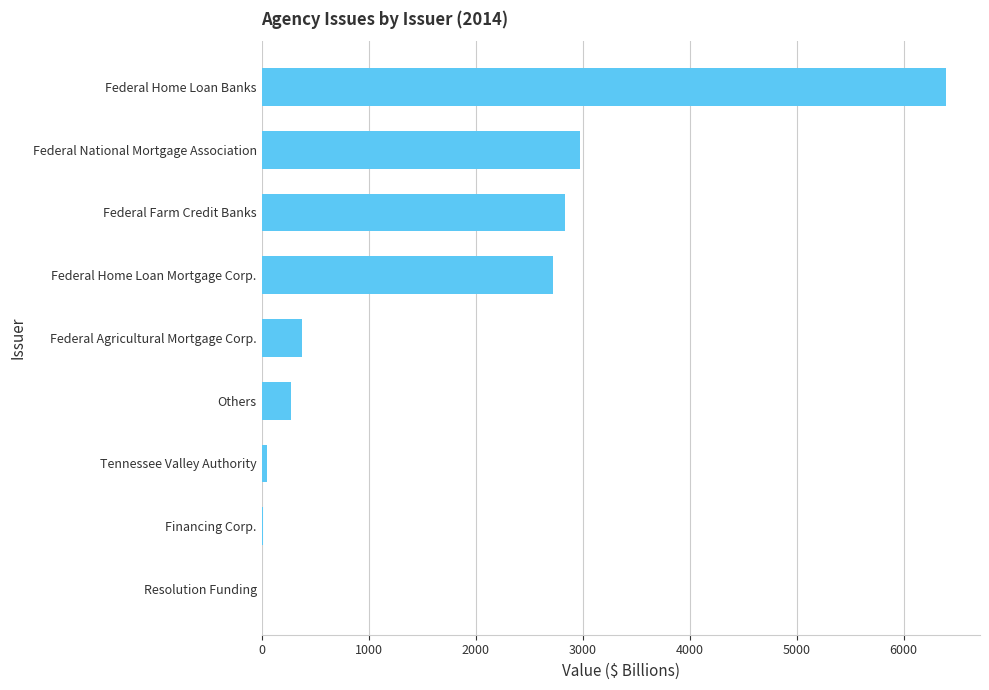

At which label is the value closest to 3200?

Federal National Mortgage Association